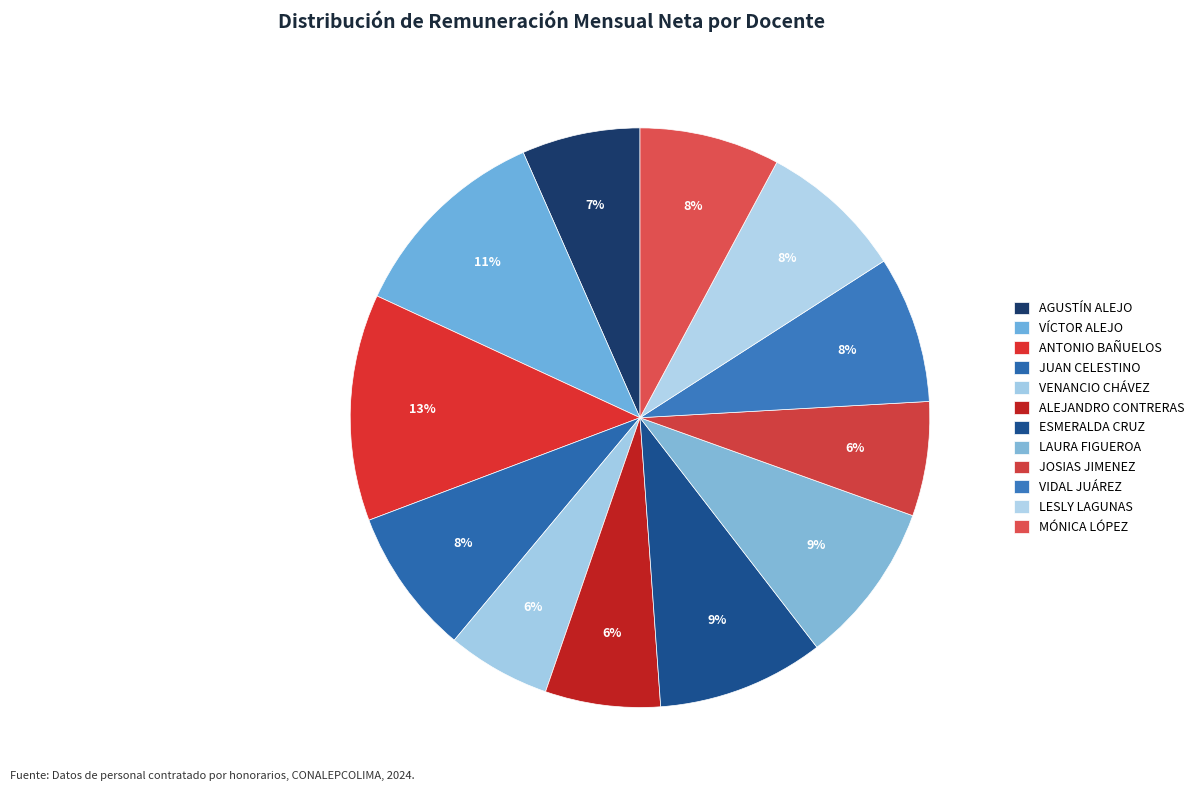

How many segments does this pie chart have?

12